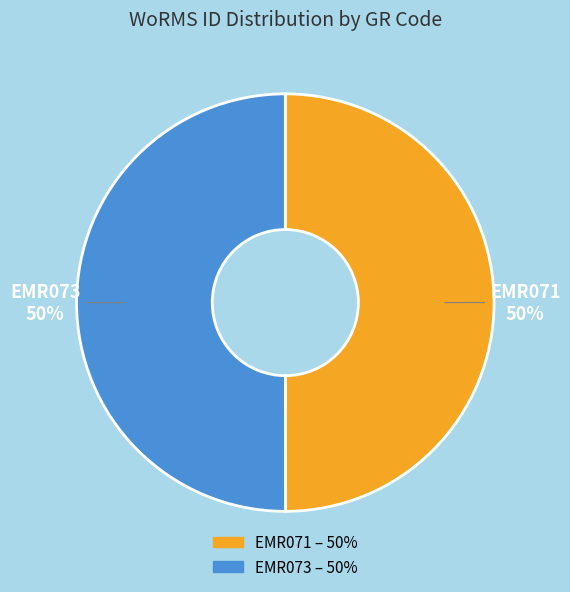

What percentage is the EMR073 slice, to the nearest percent?

50%